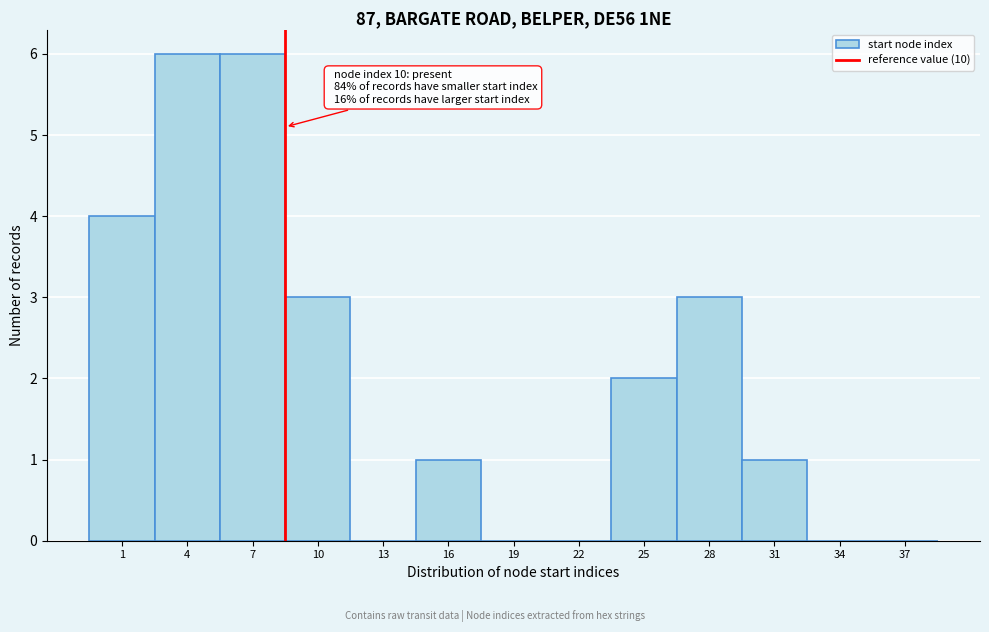

Reading left to right, what are all the values shown in this chart?

1=4	4=6	7=6	10=3	13=0	16=1	19=0	22=0	25=2	28=3	31=1	34=0	37=0